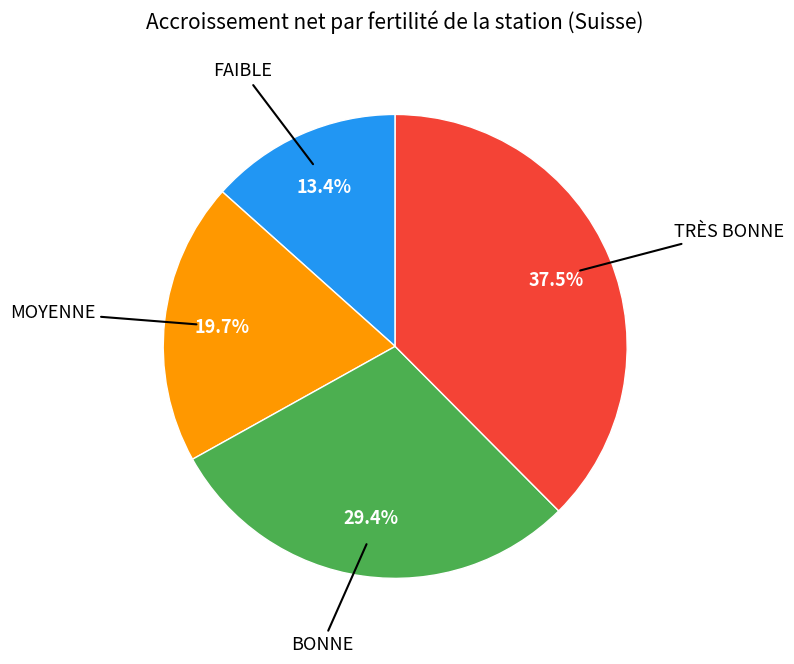

How many slices are in this pie chart?

4